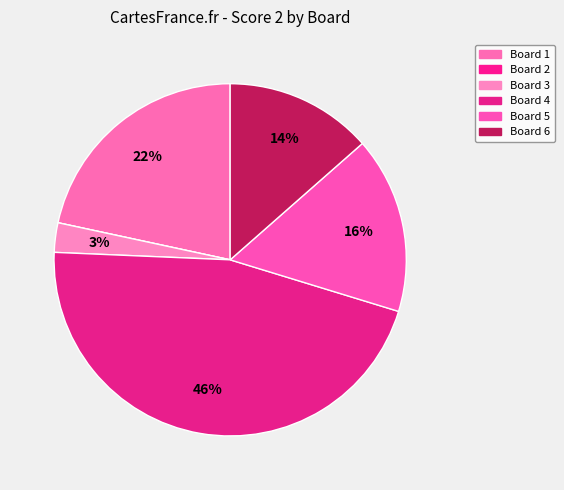

To the nearest percent, what is the average slice percentage?

17%